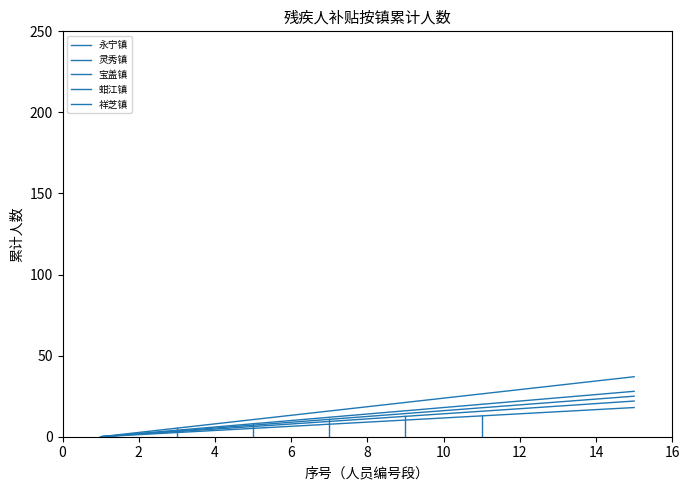

Is this an area chart (filled region under the line)?

No